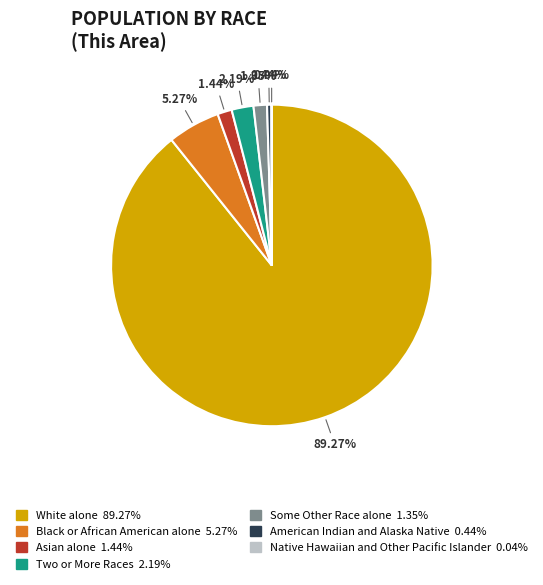

To the nearest percent, what is the average slice percentage?

14%